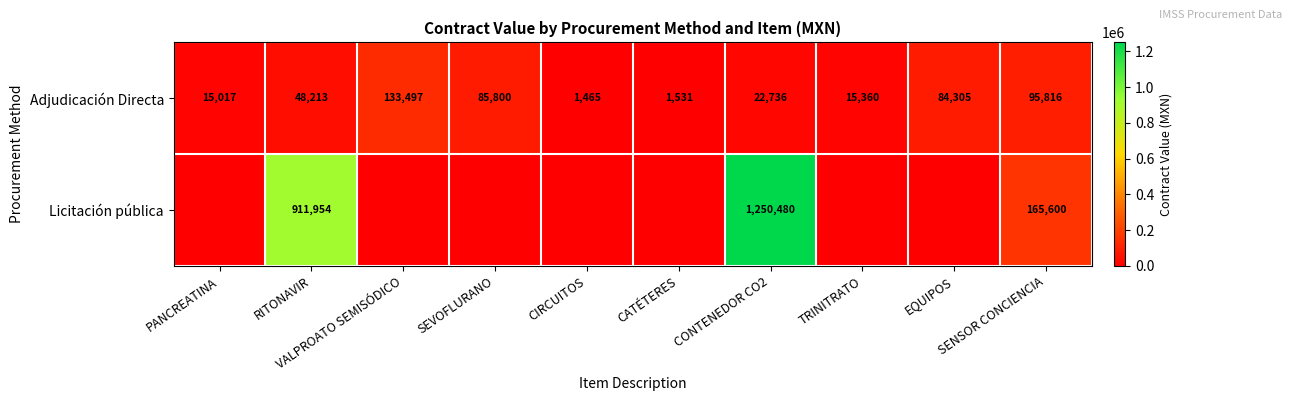

How many data points does each series have?

10